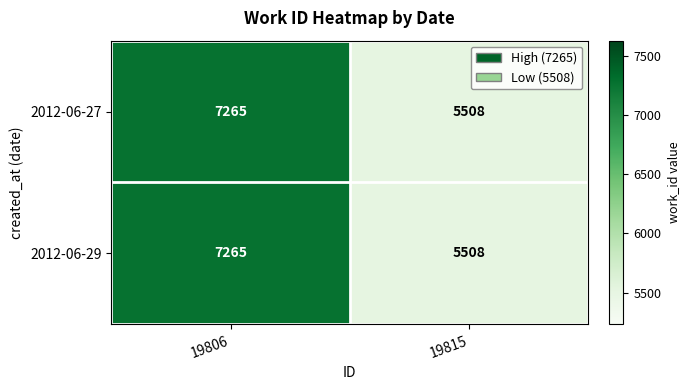

Where is 2012-06-27 nearest to the value 6386?

19815